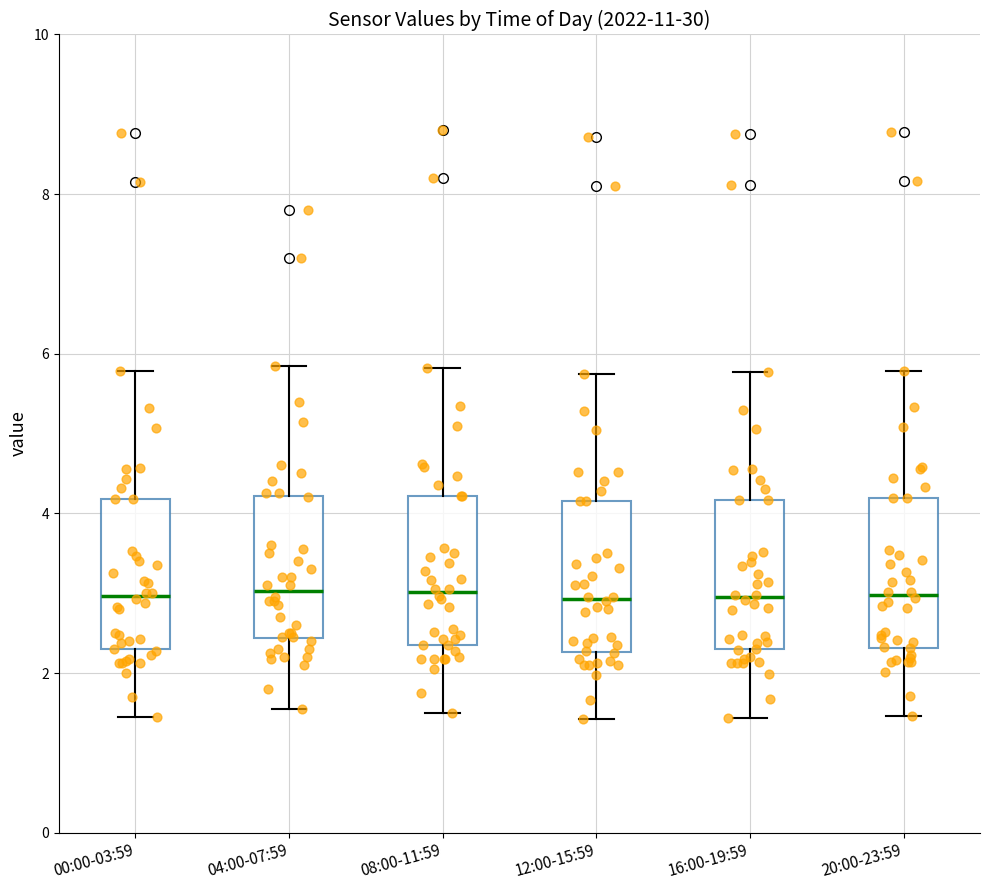

Where is the upper edge of the box for 16:00-19:59 on the y-axis? The values are not printed on the chart, so give them approximately, as read against the axis.

4.2